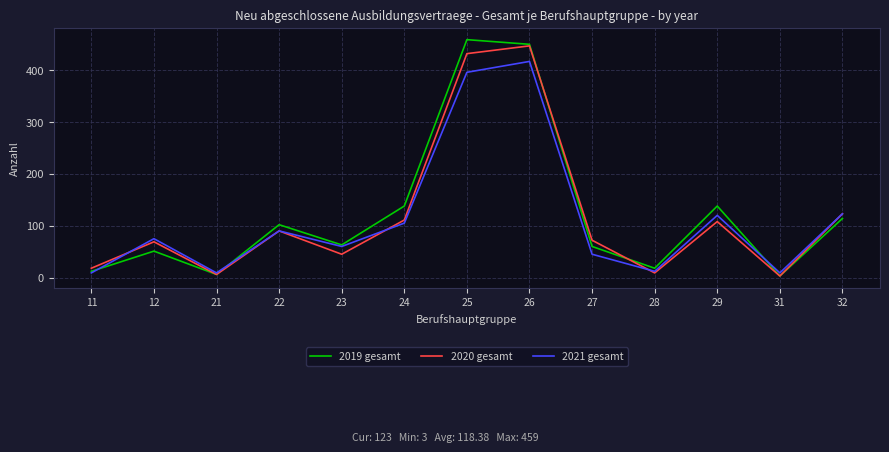

What is the difference between the highest and lowest values at 31?

6